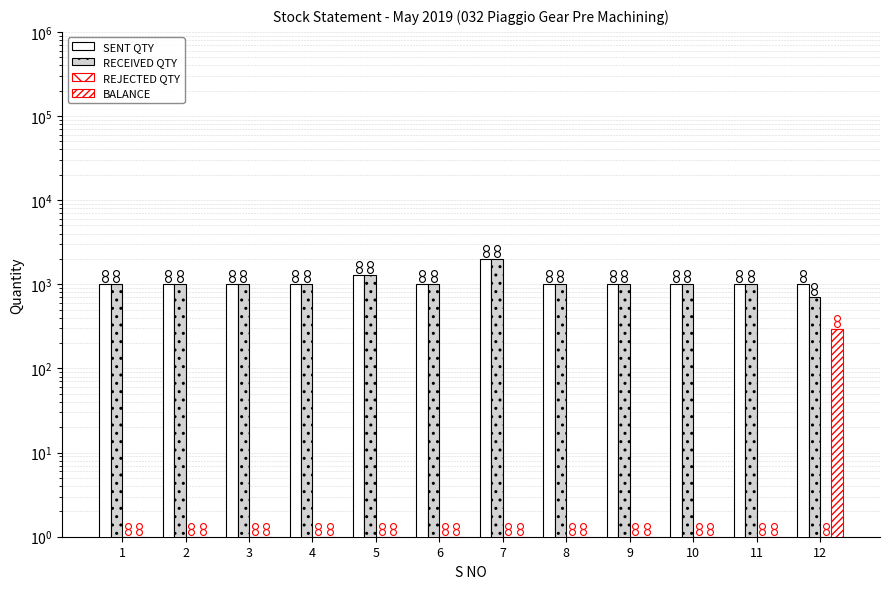

Which series has the largest total across all categories?

SENT QTY